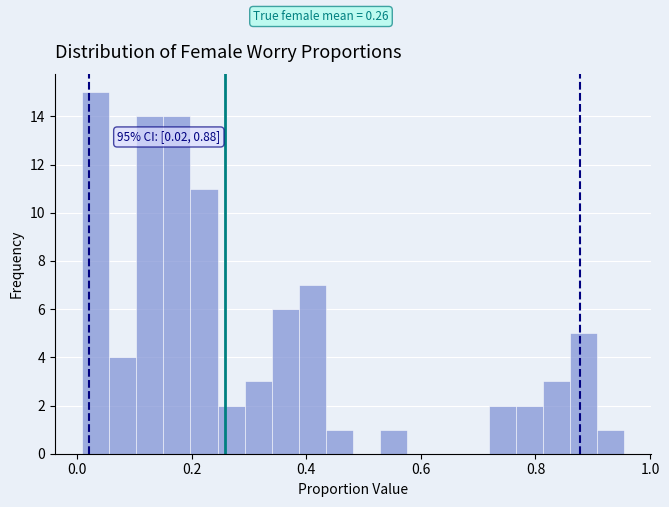

Read against the x-axis, roughly where is the centre of the tallest bar?

0.04